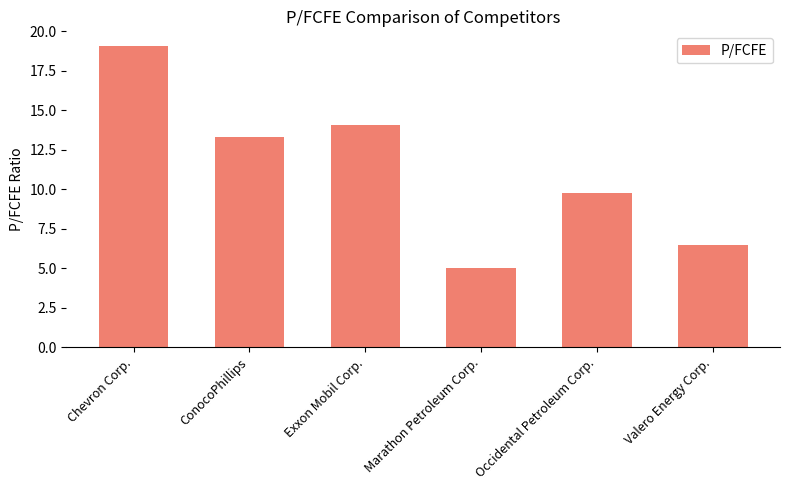

Reading left to right, list all the values displayed in this chart.

Chevron Corp.=19.1	ConocoPhillips=13.3	Exxon Mobil Corp.=14.0	Marathon Petroleum Corp.=5.0	Occidental Petroleum Corp.=9.7	Valero Energy Corp.=6.5